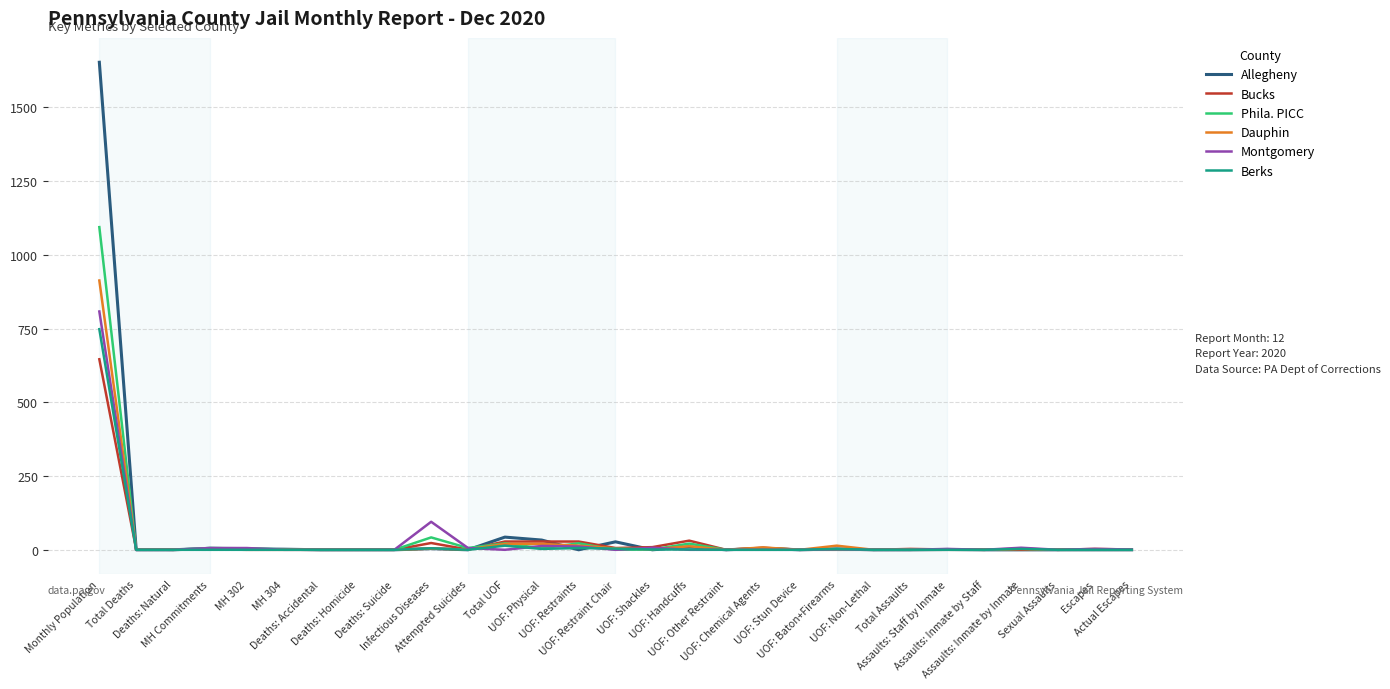

Which series has the widest spread of values?

Allegheny